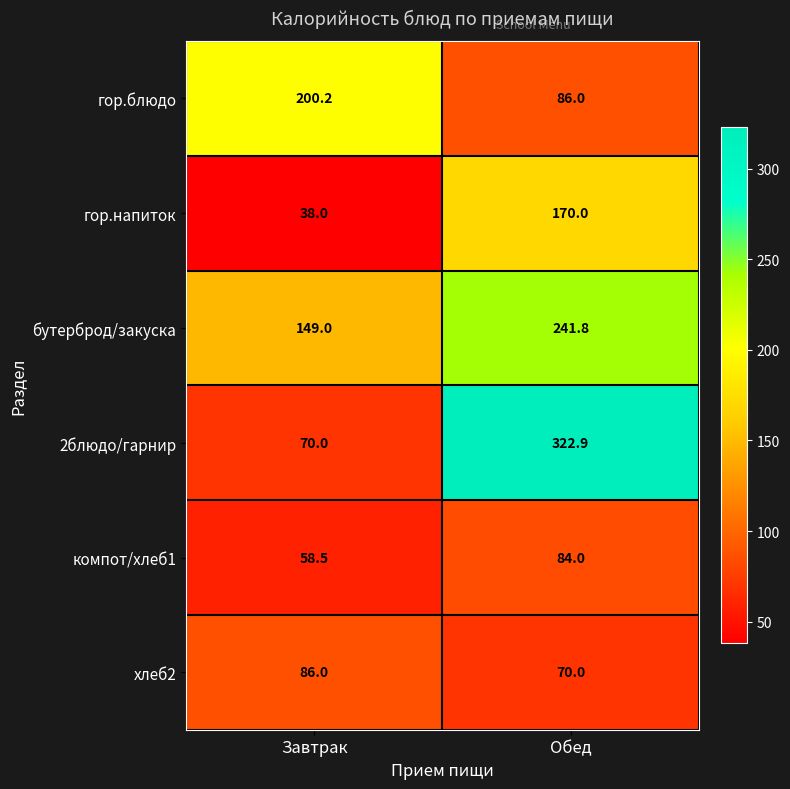

What is the difference between the maximum and minimum values in the компот/хлеб1 series?

25.5